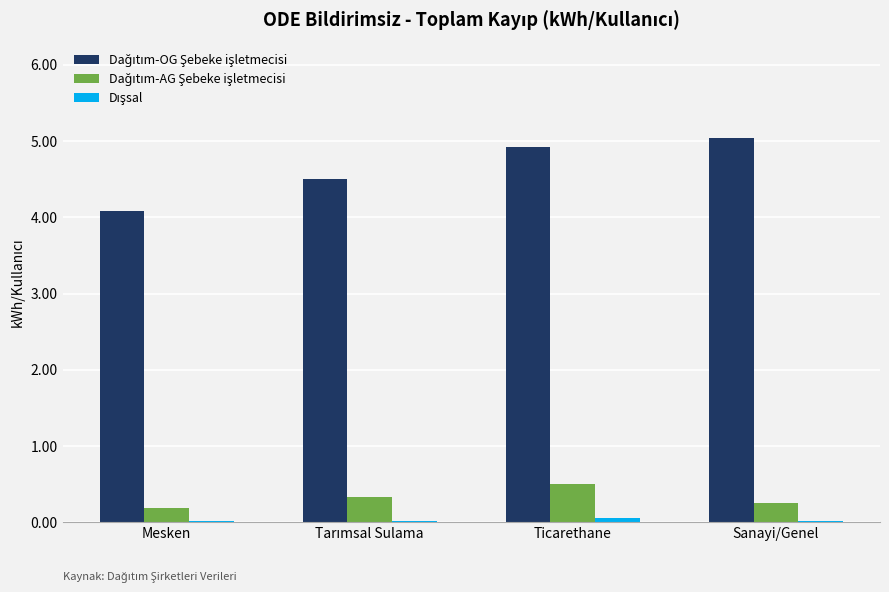

List the labels in order of Dışsal value, largest first.

Ticarethane, Tarımsal Sulama, Sanayi/Genel, Mesken